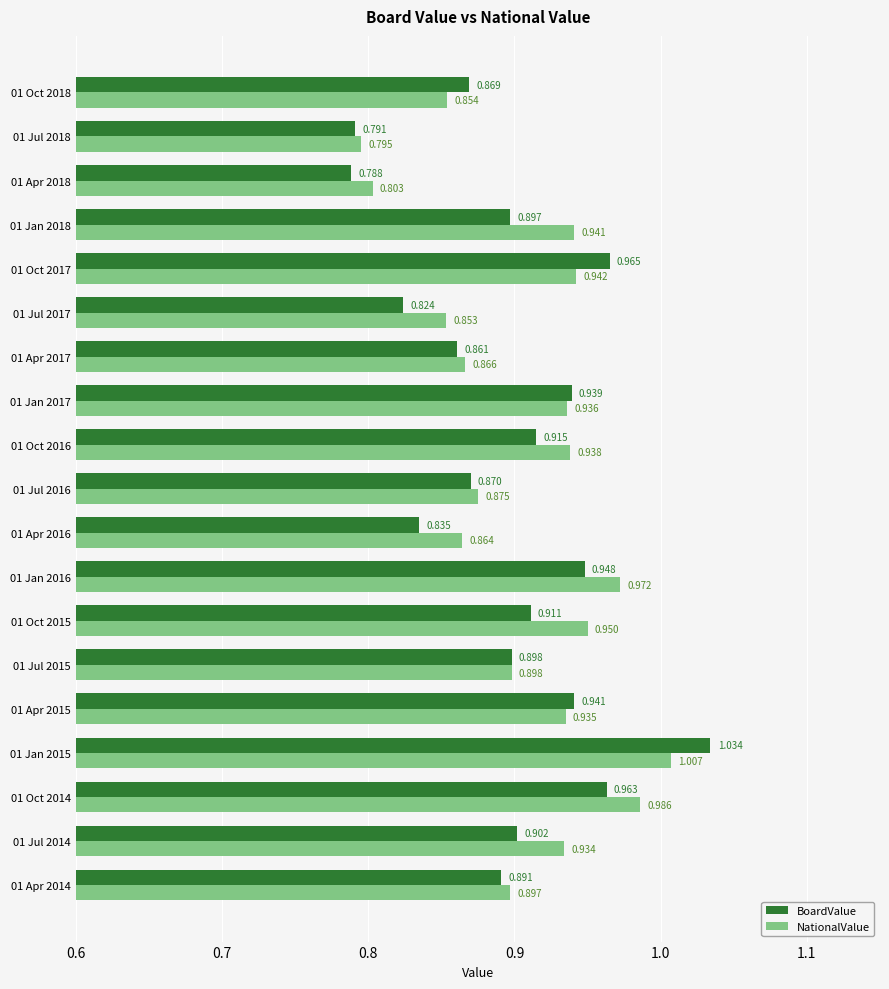

Which series has the largest total across all categories?

NationalValue